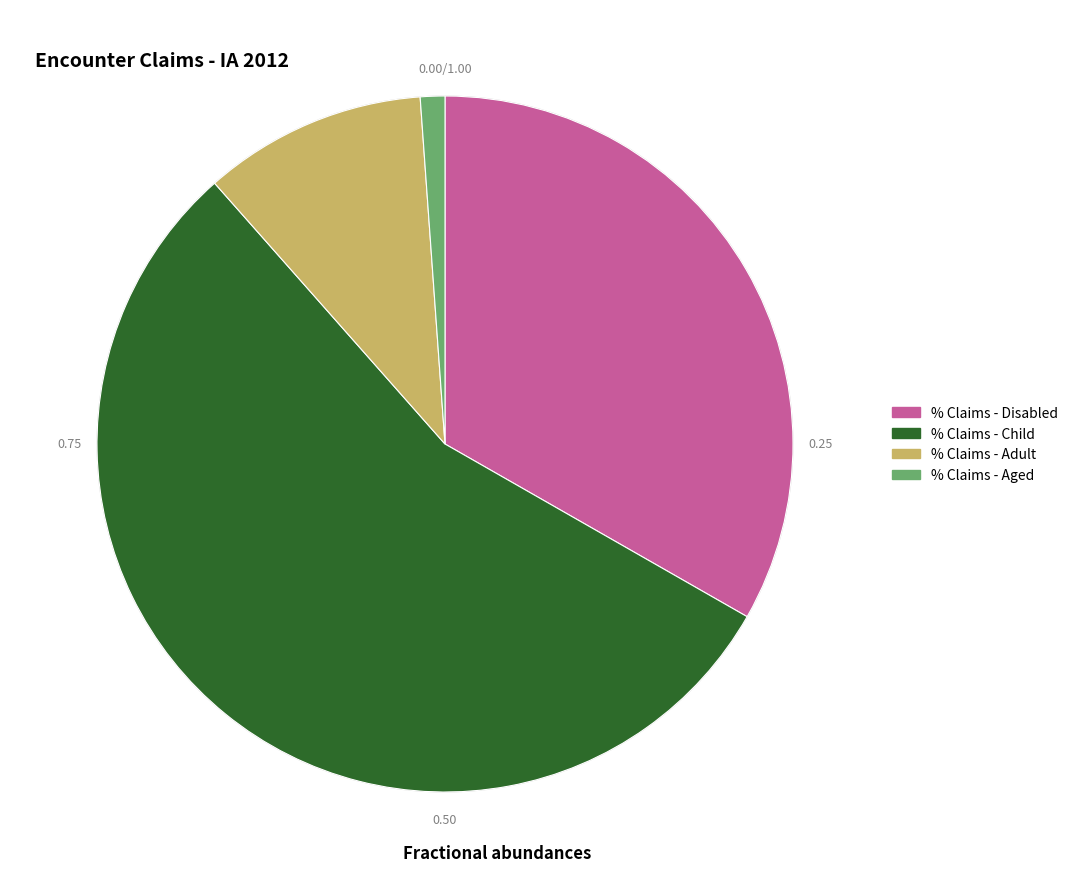

Which has a higher value, % Claims - Disabled or % Claims - Aged?

% Claims - Disabled